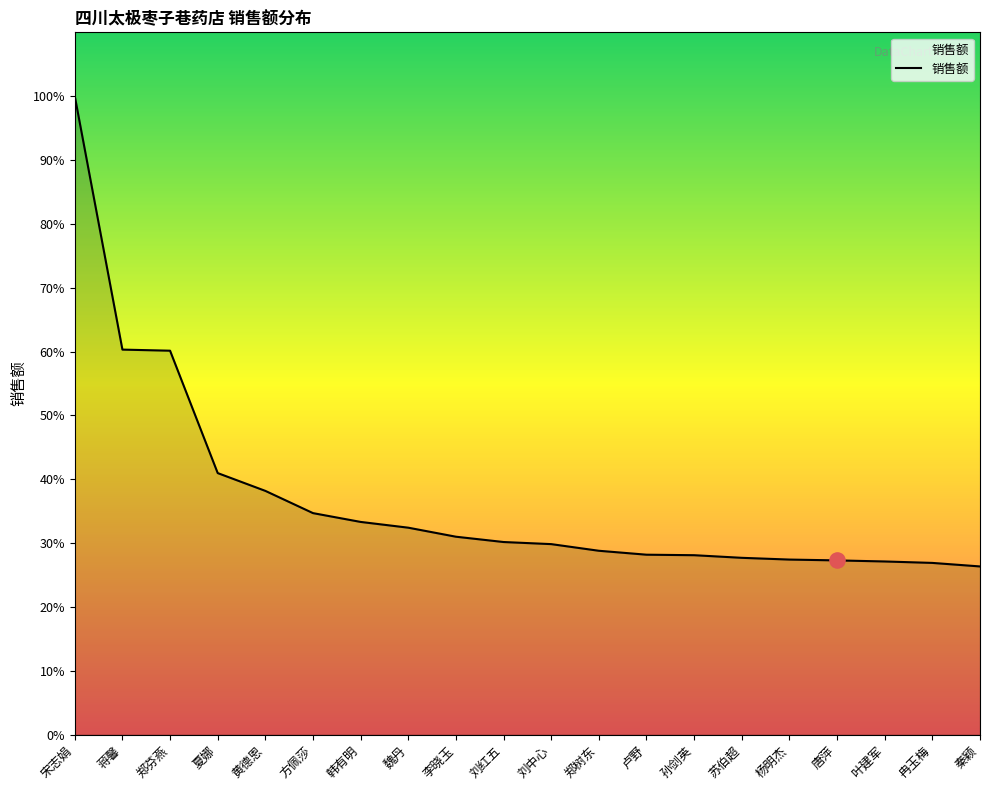

What is the change in value from 刘中心 to 冉玉梅?

-410.0